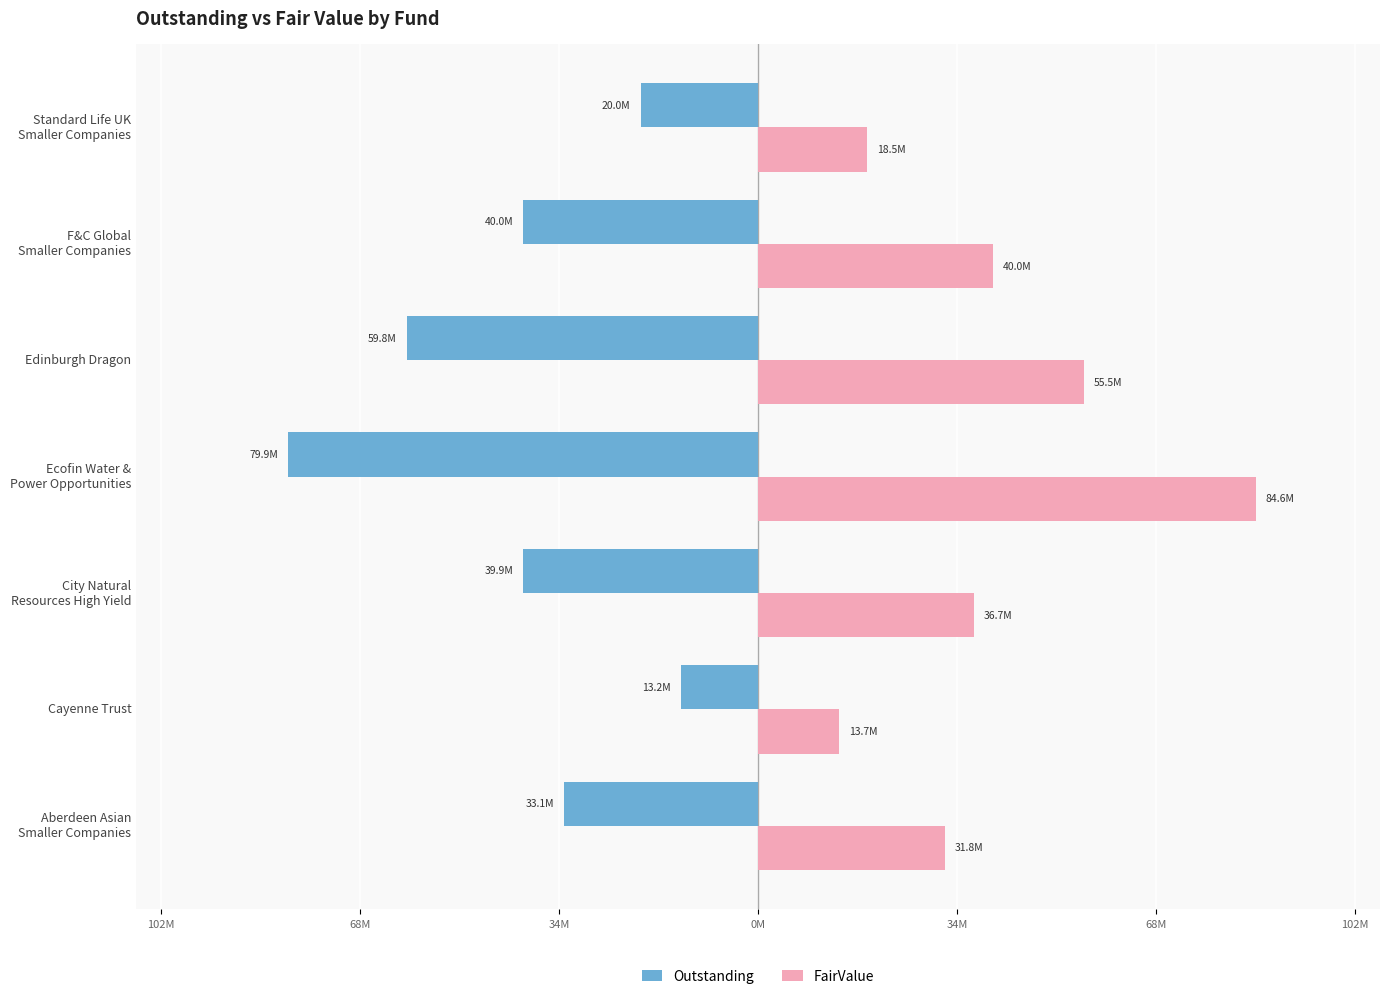

Reading right to left, what are all the values shown in this chart?

Outstanding: -20006506	-40000000	-59796624	-79909563	-39934624	-13206146	-33077121
FairValue: 18524699	40000000	55485586	84648702	36732565	13740694	31785821